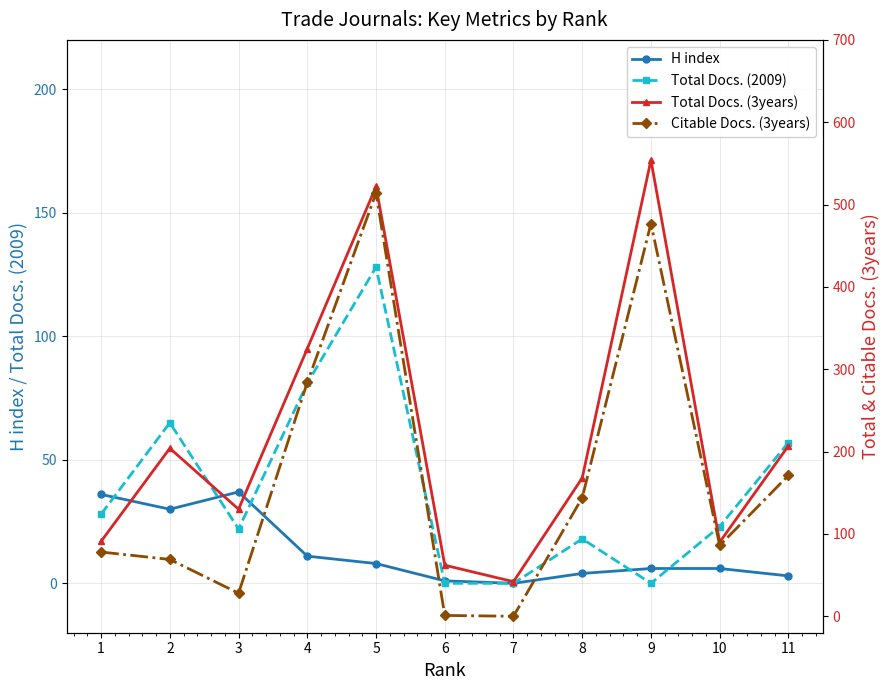

What are all the series names shown in the legend?

H index, Total Docs. (2009), Total Docs. (3years), Citable Docs. (3years)